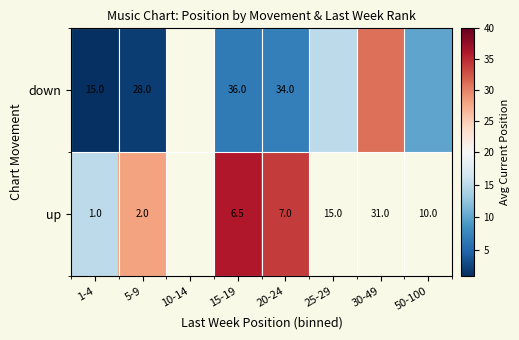

Is the value of up at 20-24 greater than the value of down at 1-4?

No